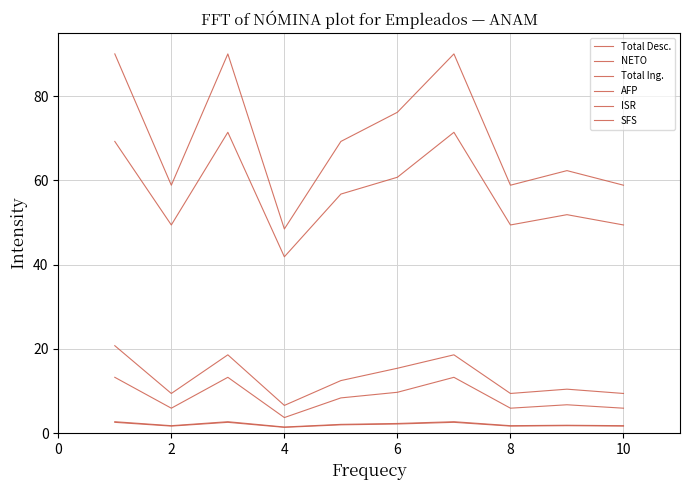

Does the chart display data point markers on the line(s)?

No